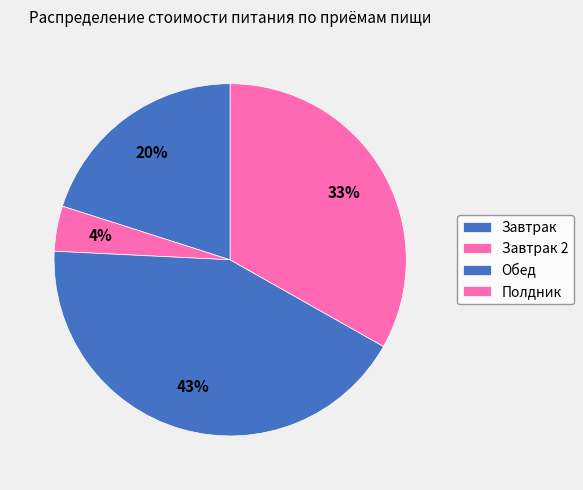

Does any single category account for the majority?

No